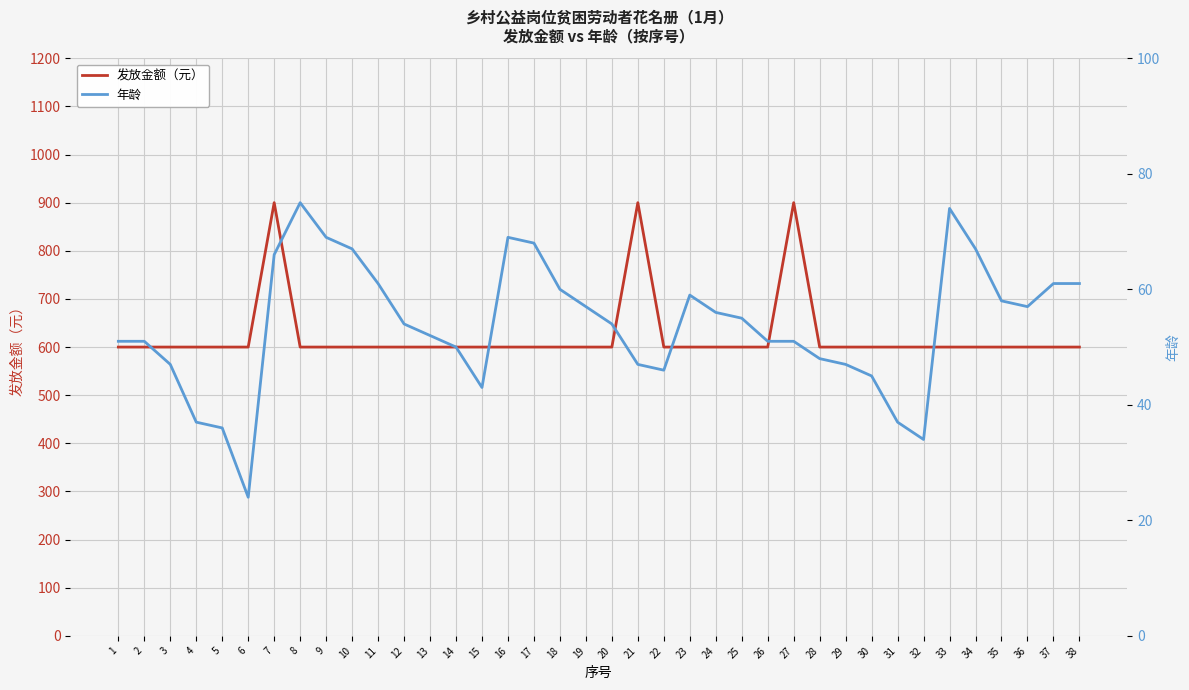

How many data points does each series have?

38